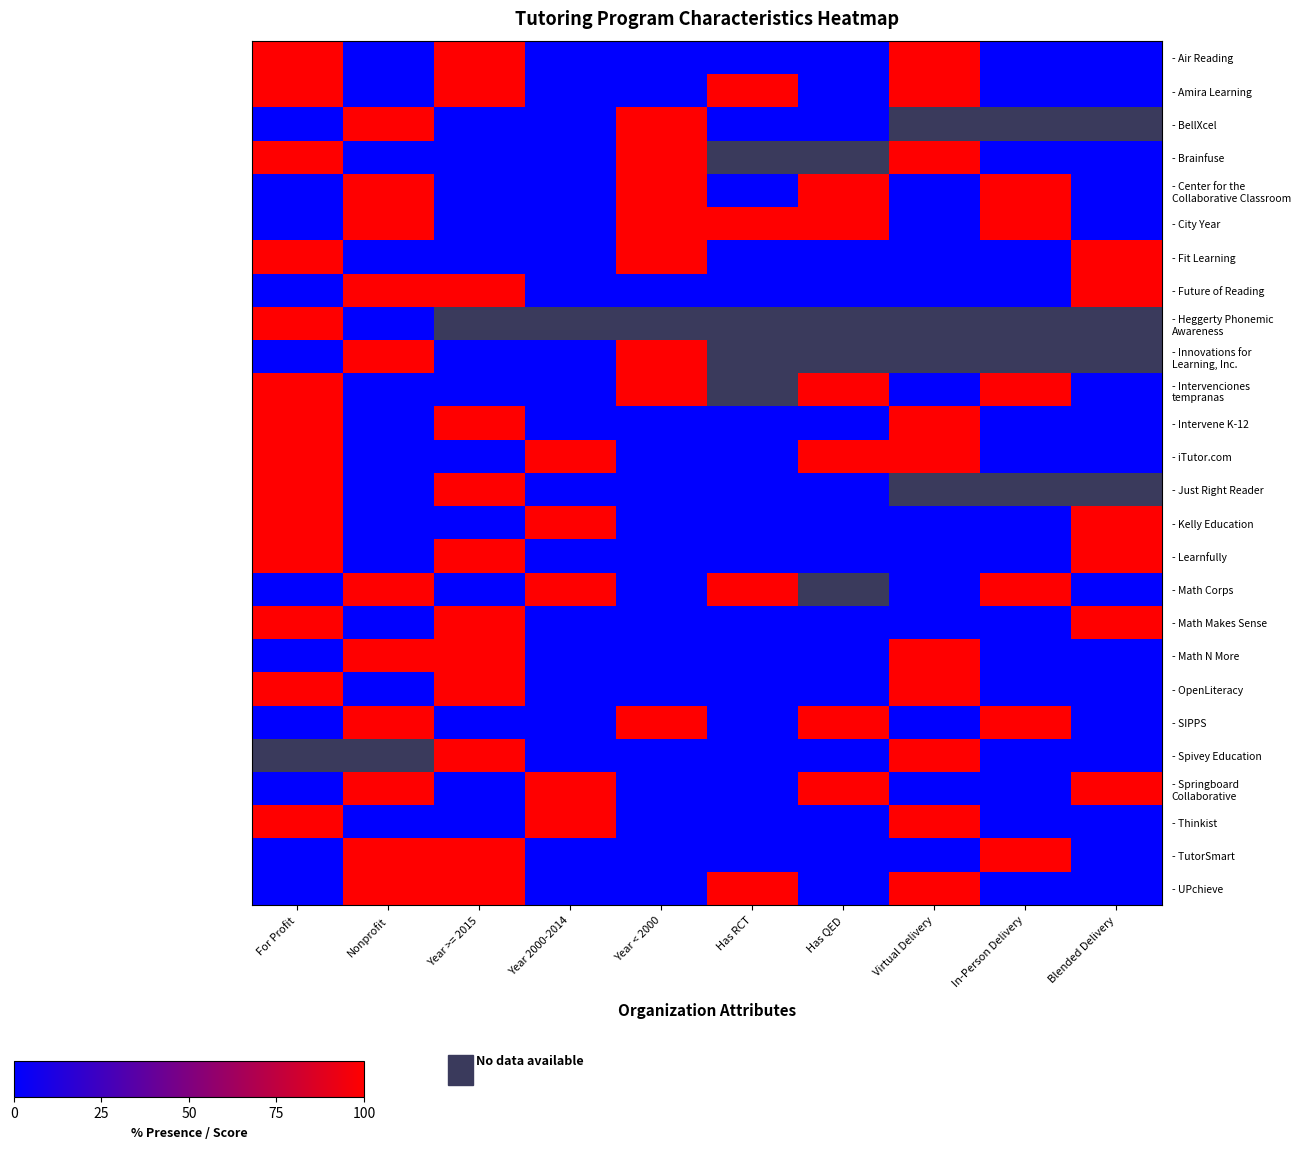

What is the spread (max minus min) of values at Year 2000-2014?

100.0